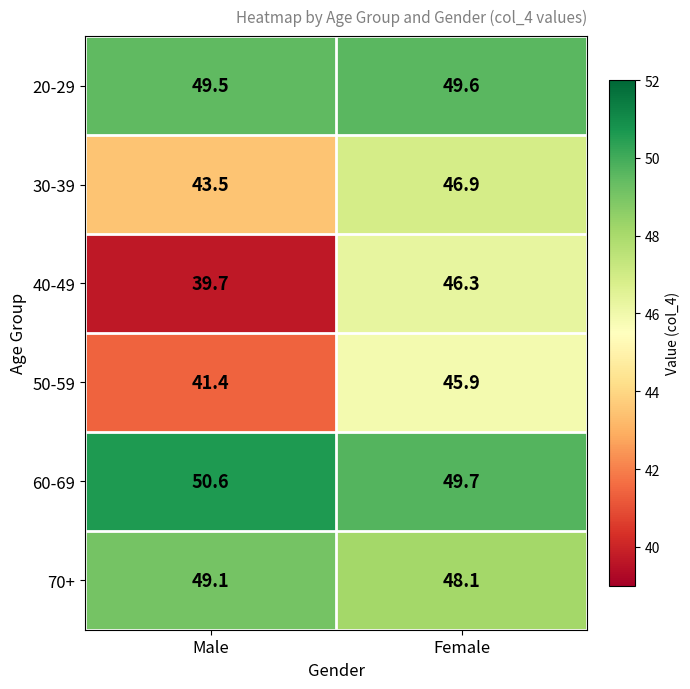

What is the maximum value shown in the chart?

50.6